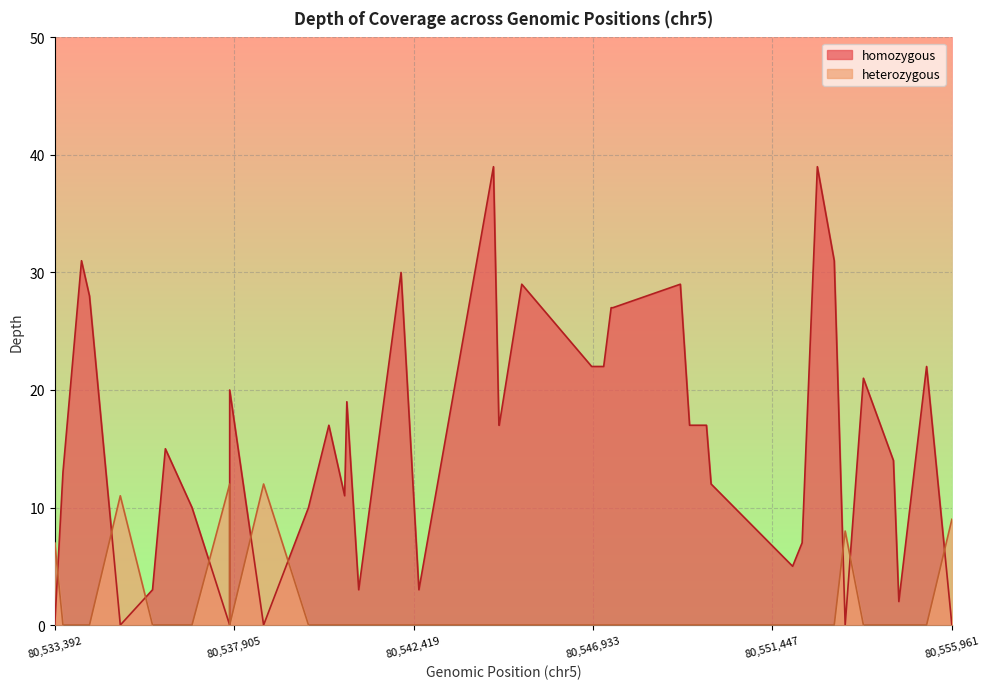

Where is the first local minimum?

4